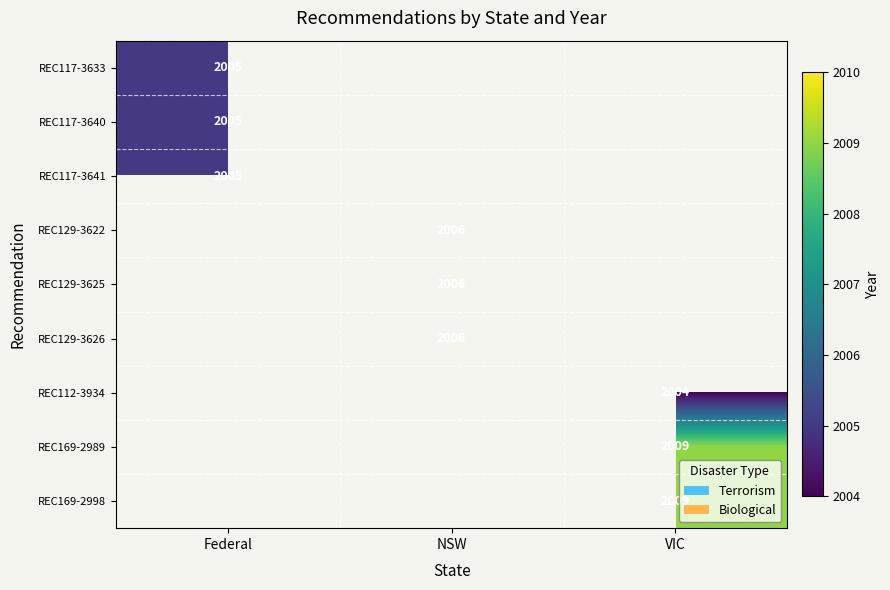

What is the minimum value shown in the chart?

2004.0